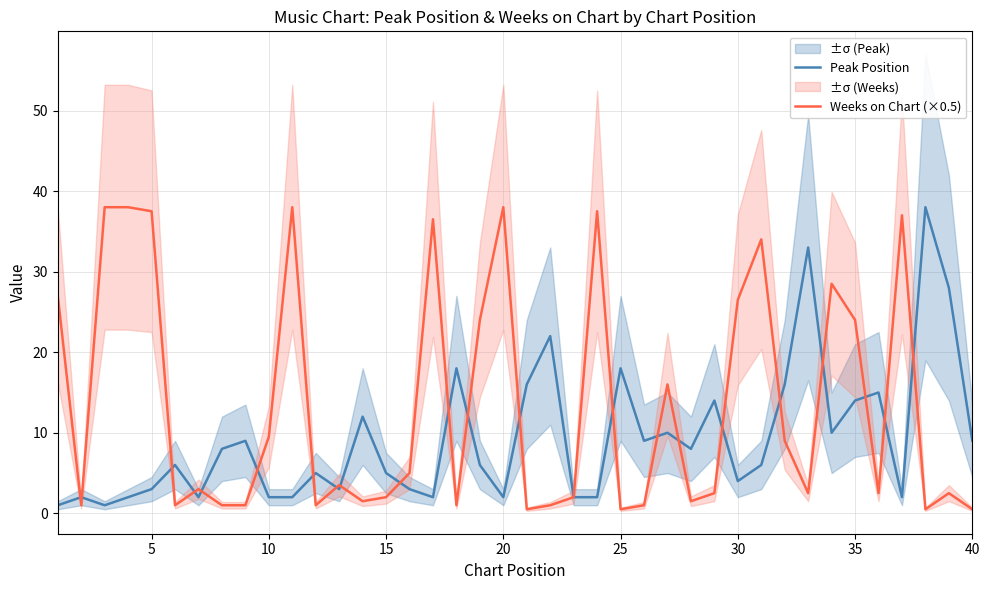

What is the highest value of the Weeks on Chart (×0.5) series?

38.0